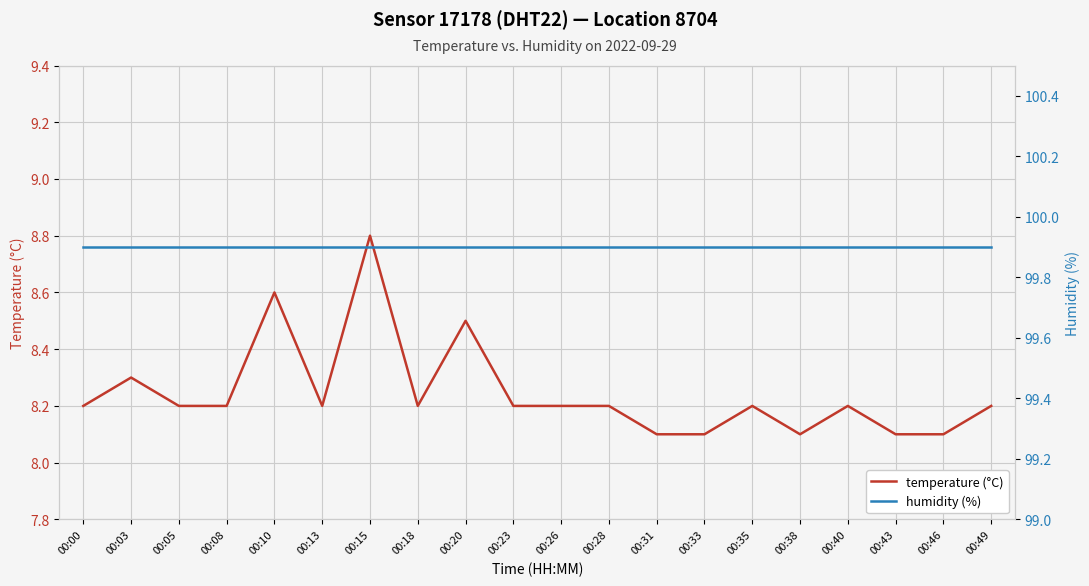

What is the value of the temperature (°C) point at the 4th from the left?

8.2